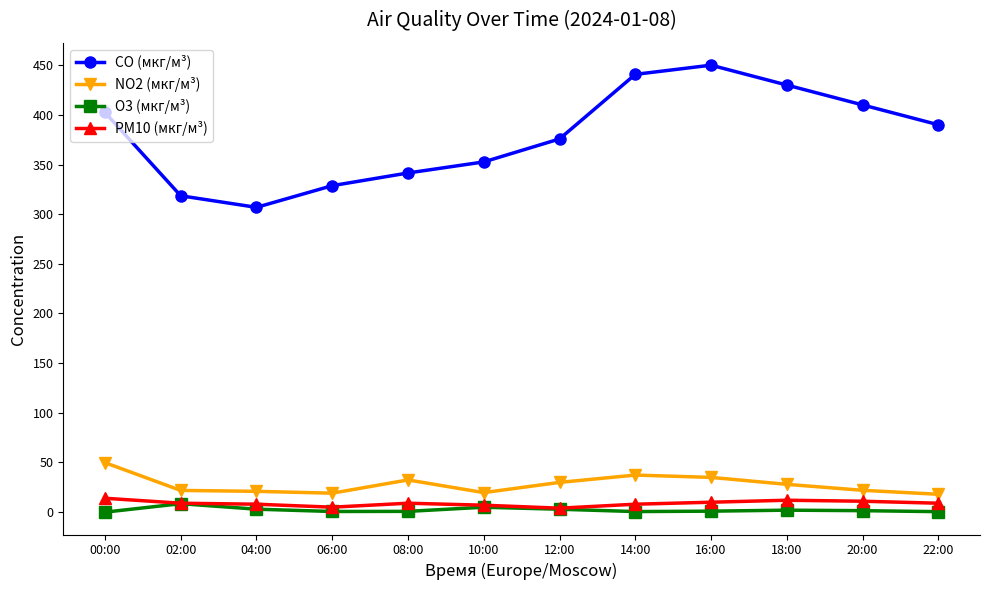

True or false: CO (мкг/м³) and NO2 (мкг/м³) cross at least once.

False